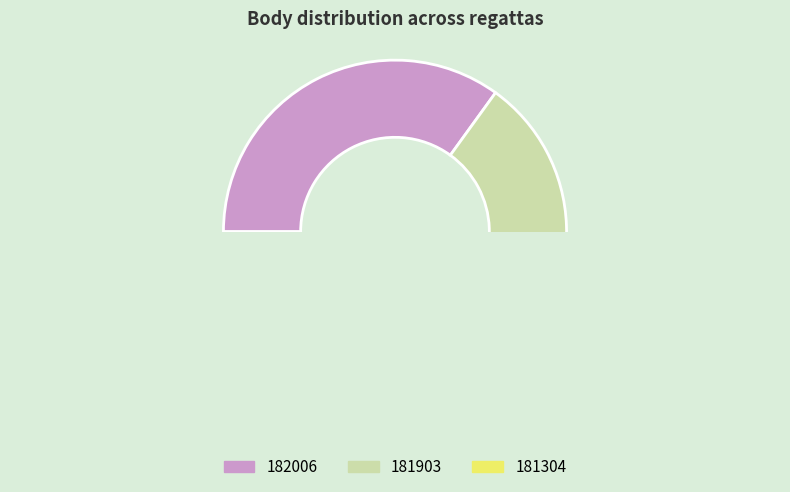

The 182006 slice represents 21% of the pie. True or false?

False